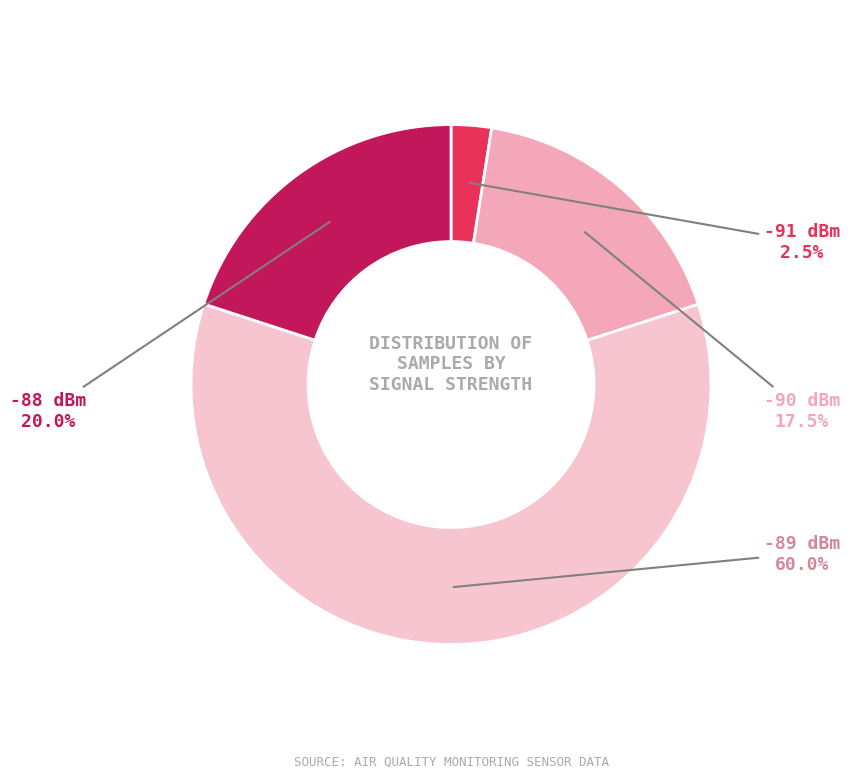

What percentage do -88 dBm and -91 dBm together represent?

22.5%